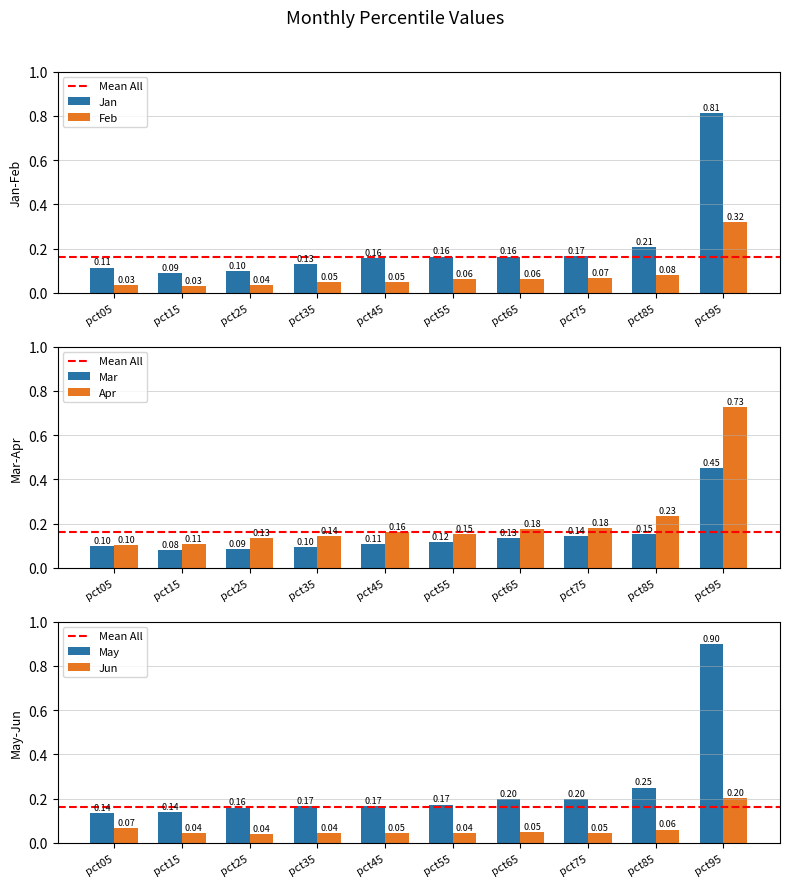

What are all the series names shown in the legend?

Jan, Feb, Mar, Apr, May, Jun